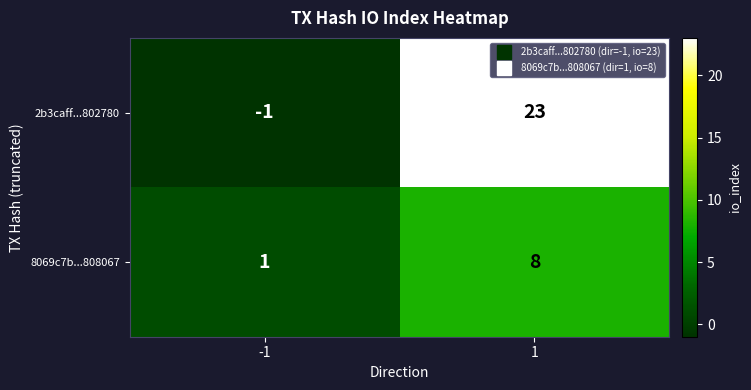

Which category has the lowest value across all series?

-1